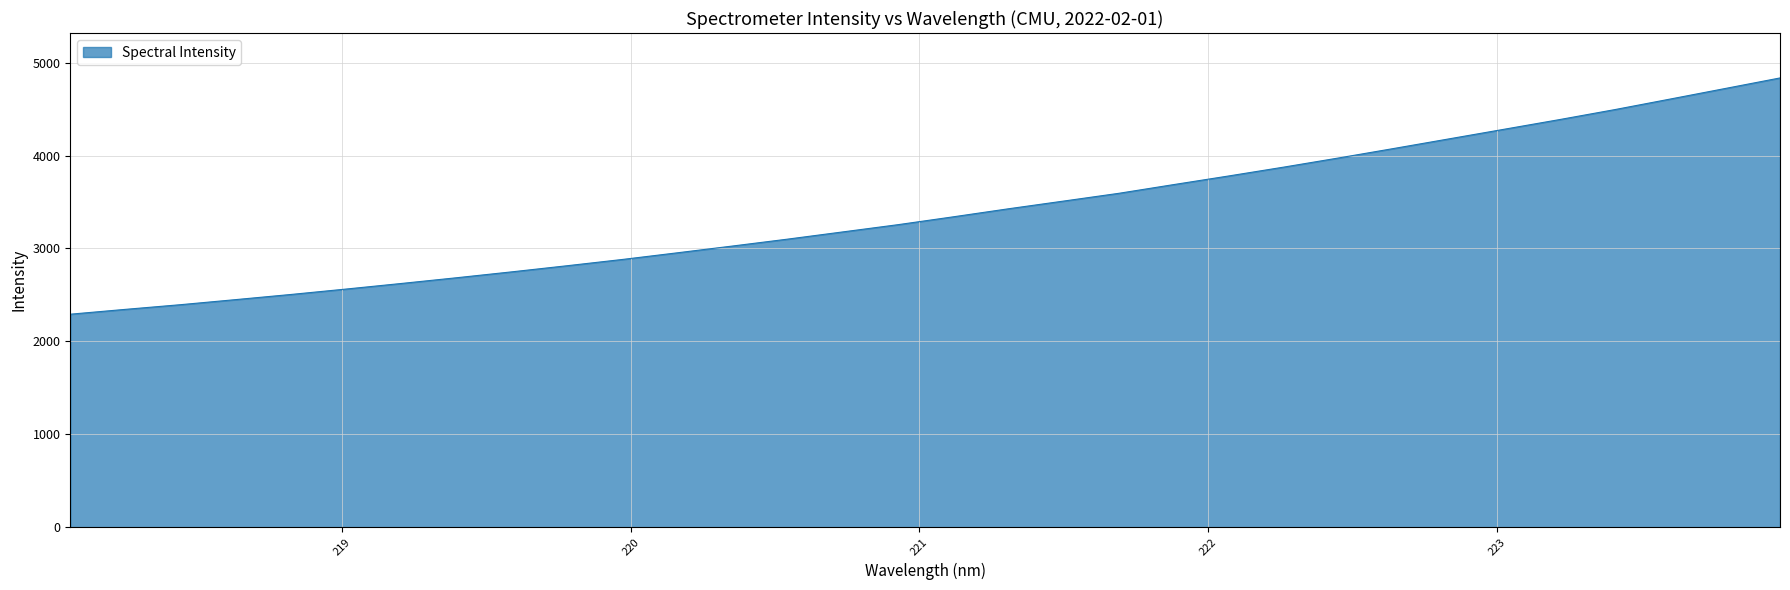

What is the smallest value displayed?

2292.1